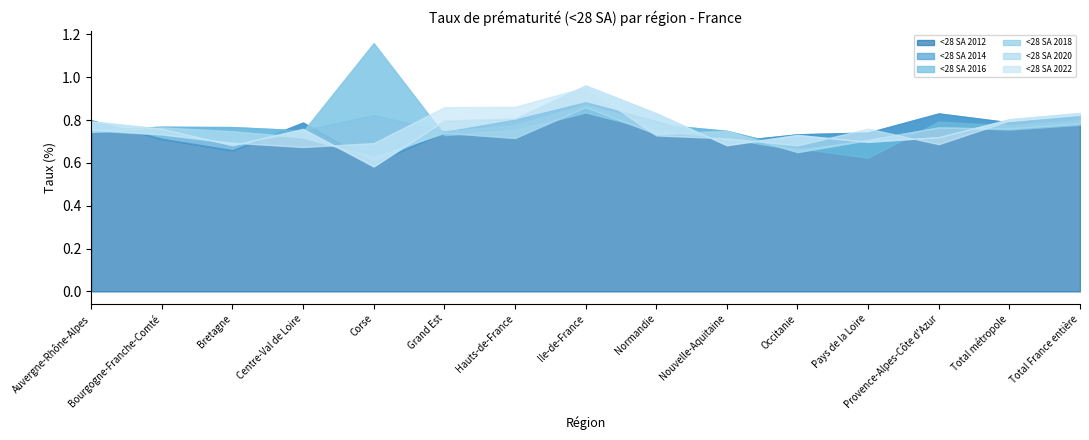

Reading left to right, list all the values displayed in this chart.

<28 SA 2012: Auvergne-Rhône-Alpes=0.8	Bourgogne-Franche-Comté=0.7	Bretagne=0.7	Centre-Val de Loire=0.8	Corse=0.6	Grand Est=0.7	Hauts-de-France=0.8	Ile-de-France=0.9	Normandie=0.8	Nouvelle-Aquitaine=0.7	Occitanie=0.7	Pays de la Loire=0.7	Provence-Alpes-Côte d'Azur=0.8	Total métropole=0.8	Total France entière=0.8
<28 SA 2014: Auvergne-Rhône-Alpes=0.8	Bourgogne-Franche-Comté=0.8	Bretagne=0.8	Centre-Val de Loire=0.8	Corse=0.8	Grand Est=0.7	Hauts-de-France=0.8	Ile-de-France=0.9	Normandie=0.8	Nouvelle-Aquitaine=0.7	Occitanie=0.7	Pays de la Loire=0.6	Provence-Alpes-Côte d'Azur=0.8	Total métropole=0.8	Total France entière=0.8
<28 SA 2016: Auvergne-Rhône-Alpes=0.8	Bourgogne-Franche-Comté=0.7	Bretagne=0.7	Centre-Val de Loire=0.7	Corse=1.2	Grand Est=0.7	Hauts-de-France=0.8	Ile-de-France=0.8	Normandie=0.8	Nouvelle-Aquitaine=0.7	Occitanie=0.7	Pays de la Loire=0.7	Provence-Alpes-Côte d'Azur=0.8	Total métropole=0.8	Total France entière=0.8
<28 SA 2018: Auvergne-Rhône-Alpes=0.7	Bourgogne-Franche-Comté=0.8	Bretagne=0.7	Centre-Val de Loire=0.7	Corse=0.6	Grand Est=0.7	Hauts-de-France=0.7	Ile-de-France=0.9	Normandie=0.7	Nouvelle-Aquitaine=0.7	Occitanie=0.7	Pays de la Loire=0.7	Provence-Alpes-Côte d'Azur=0.8	Total métropole=0.8	Total France entière=0.8
<28 SA 2020: Auvergne-Rhône-Alpes=0.8	Bourgogne-Franche-Comté=0.8	Bretagne=0.7	Centre-Val de Loire=0.8	Corse=0.6	Grand Est=0.8	Hauts-de-France=0.8	Ile-de-France=1.0	Normandie=0.8	Nouvelle-Aquitaine=0.7	Occitanie=0.7	Pays de la Loire=0.7	Provence-Alpes-Côte d'Azur=0.7	Total métropole=0.8	Total France entière=0.8
<28 SA 2022: Auvergne-Rhône-Alpes=0.8	Bourgogne-Franche-Comté=0.7	Bretagne=0.7	Centre-Val de Loire=0.7	Corse=0.7	Grand Est=0.9	Hauts-de-France=0.9	Ile-de-France=1.0	Normandie=0.7	Nouvelle-Aquitaine=0.7	Occitanie=0.7	Pays de la Loire=0.8	Provence-Alpes-Côte d'Azur=0.7	Total métropole=0.8	Total France entière=0.8